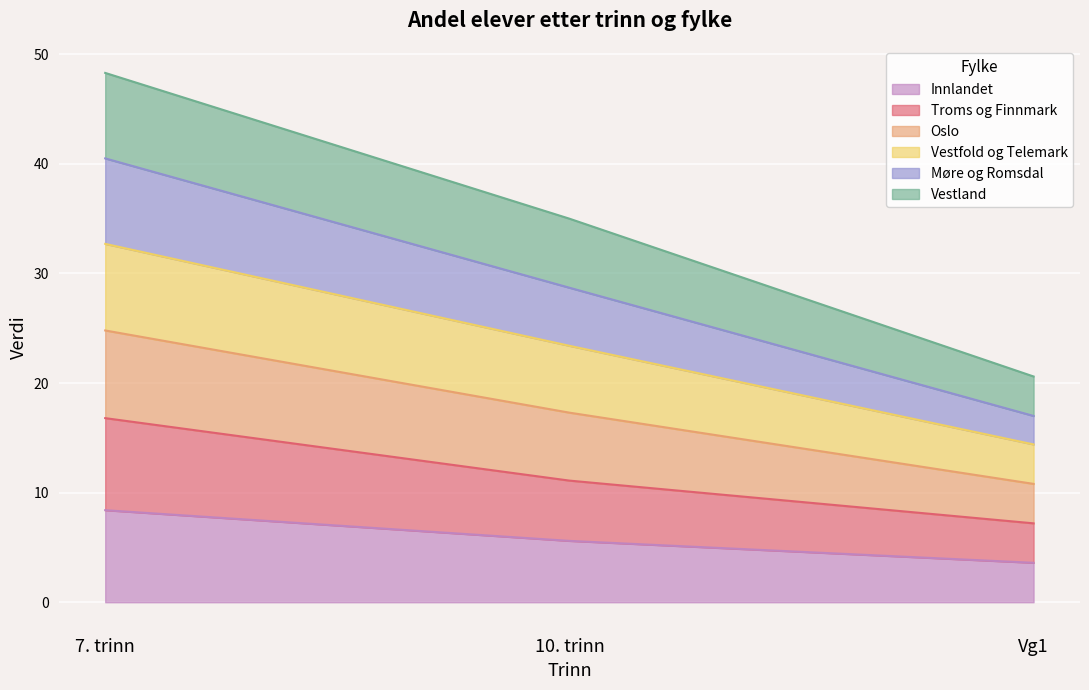

The value of Innlandet at 10. trinn is 7.9. True or false?

False